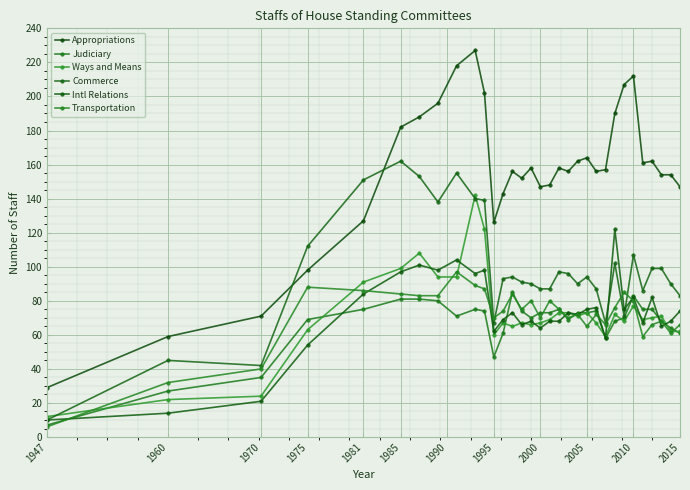

Reading right to left, extract all data points from this chart.

Appropriations: 147	154	154	162	161	212	207	190	157	156	164	162	156	158	148	147	158	152	156	143	126	202	227	218	196	188	182	127	98	71	59	29
Judiciary: 61	64	68	75	75	83	70	68	58	74	73	73	69	75	73	73	70	74	85	61	47	74	75	71	80	81	81	75	69	35	27	7
Ways and Means: 62	62	71	70	69	77	68	72	59	67	73	71	73	73	69	67	66	67	65	67	60	122	142	94	94	108	99	91	63	24	22	12
Commerce: 83	90	99	99	86	107	71	102	67	87	94	90	96	97	87	87	90	91	94	93	67	139	140	155	138	153	162	151	112	42	45	10
Intl Relations: 74	68	65	82	67	82	75	122	58	76	75	72	73	68	68	64	68	66	73	69	62	98	96	104	98	101	97	84	54	21	14	10
Transportation: 66	61	68	66	59	80	85	76	66	72	65	72	70	75	80	70	80	75	84	74	70	87	89	97	83	83	84	86	88	40	32	6